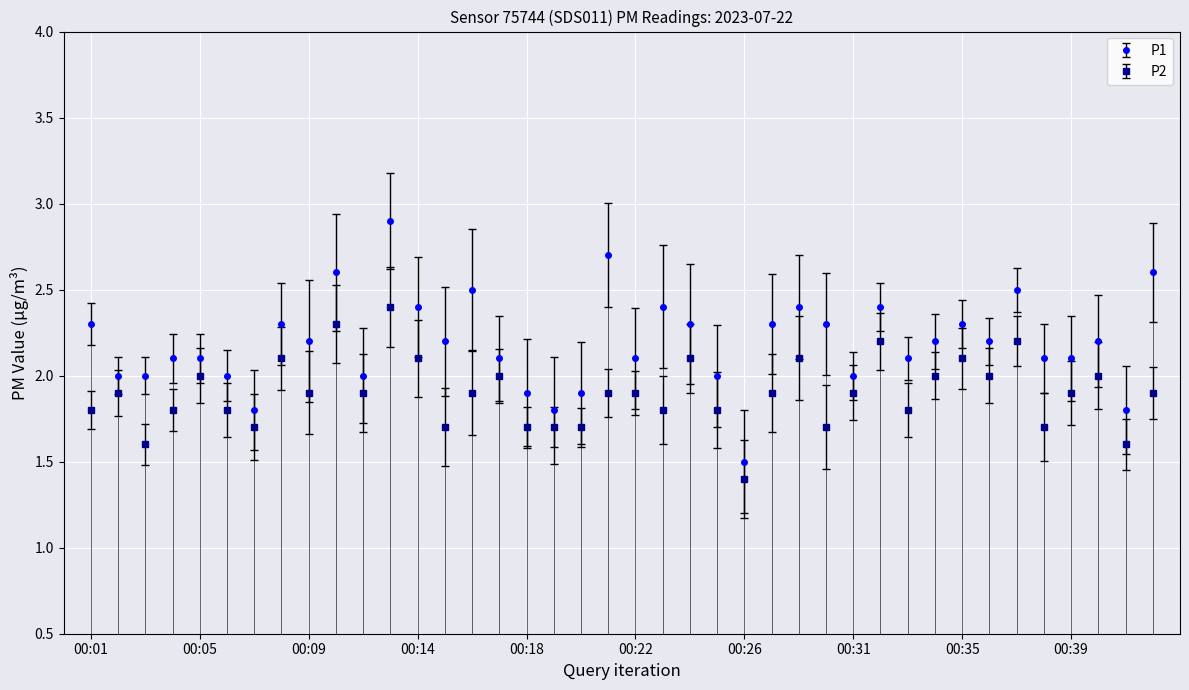

Rank the series at 00:28 from highest to lowest value.

P1, P2